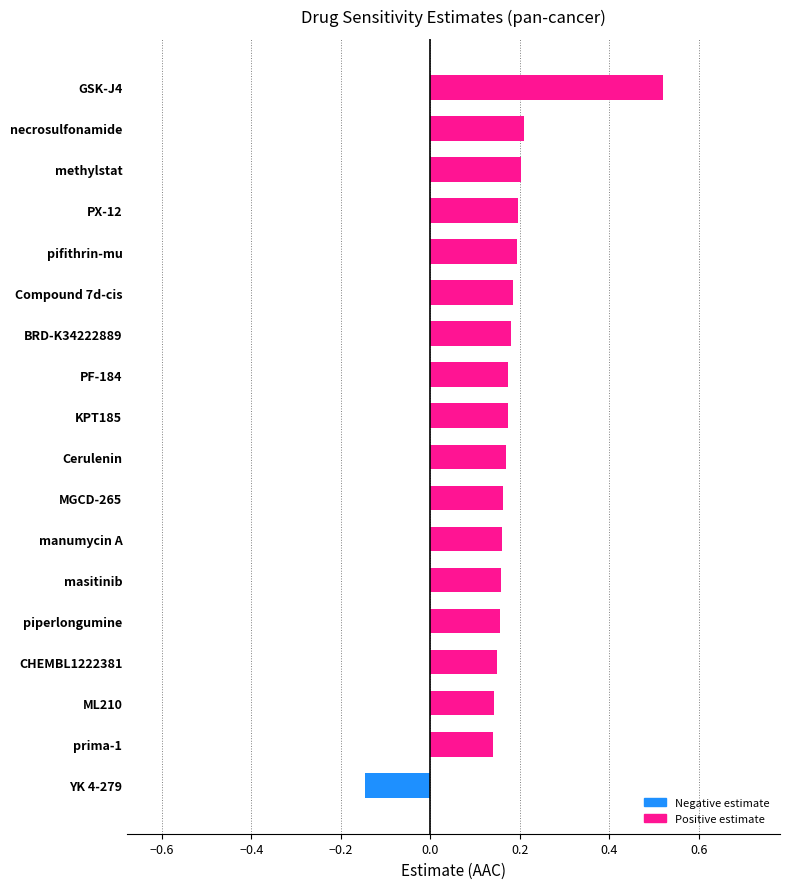

Count the number of values greater than 0.

17